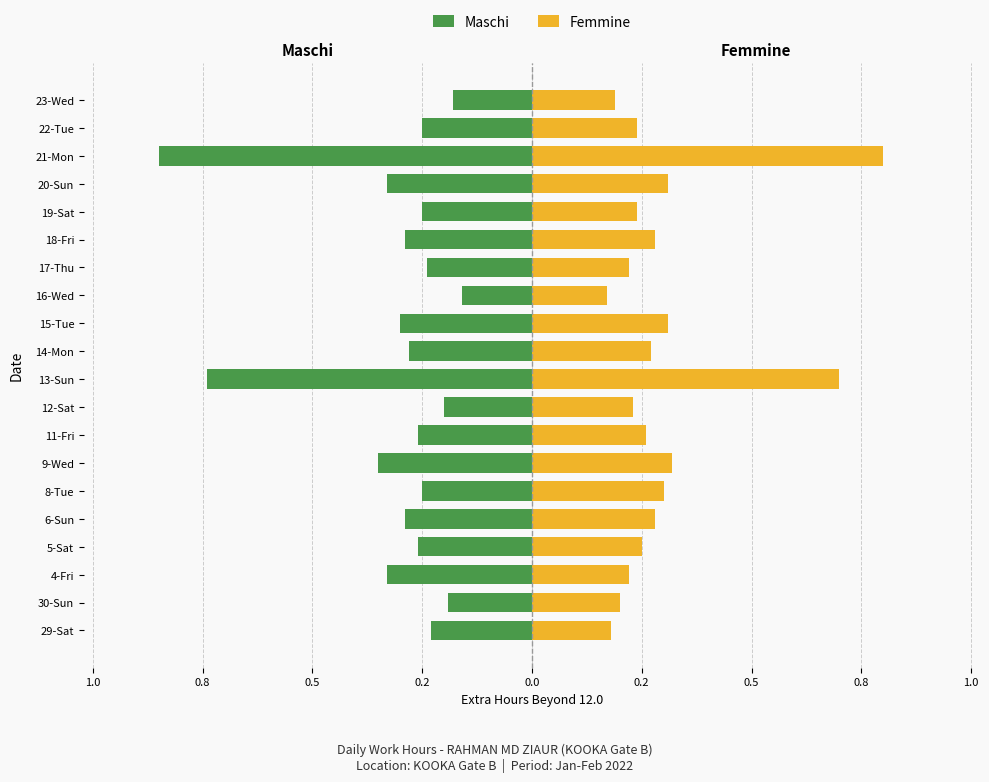

Which series has the largest range (max minus min)?

Maschi